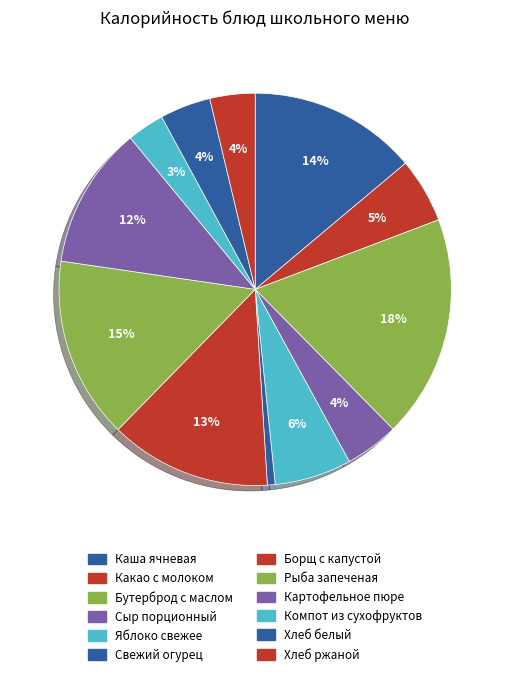

Count the number of slices in the pie.

12